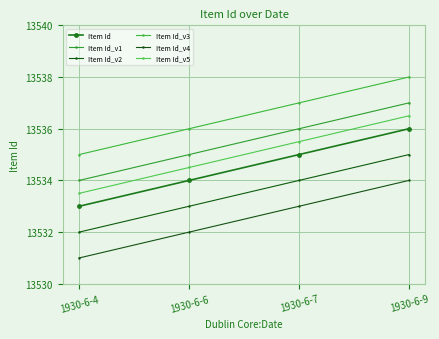

What is the difference between the second highest and second lowest values in the Item Id_v4 series?

1.0